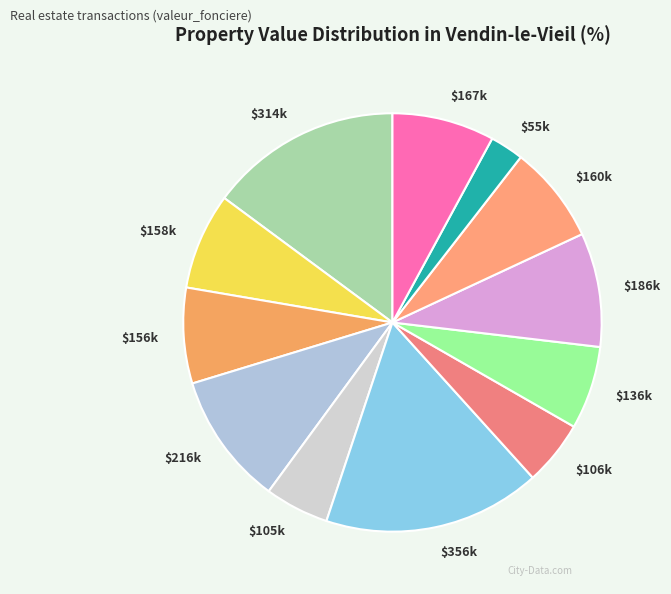

Which slice is the largest?

$356k